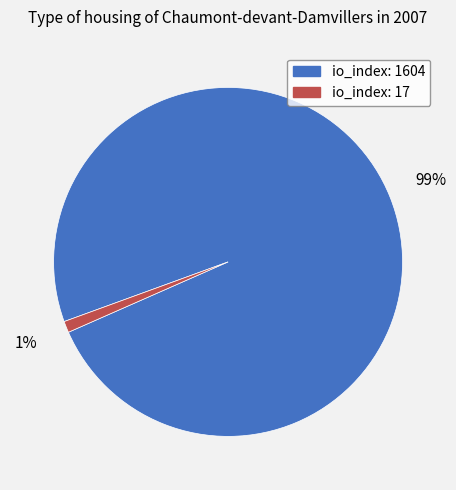

Is the sum of io_index: 17 and io_index: 1604 greater than half?

Yes